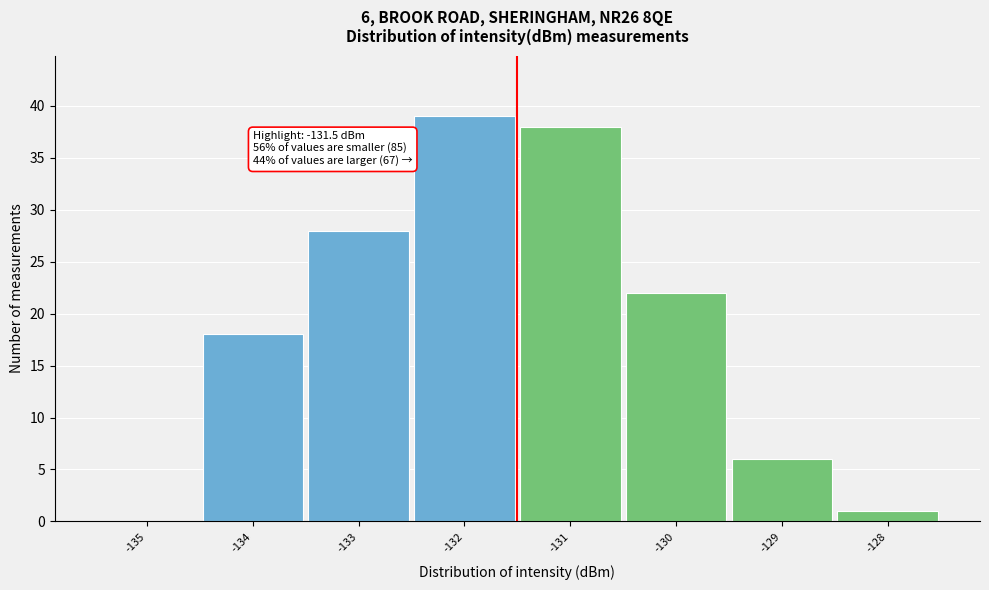

Over which range of the x-axis is the bar tallest?

-132.5 to -131.5